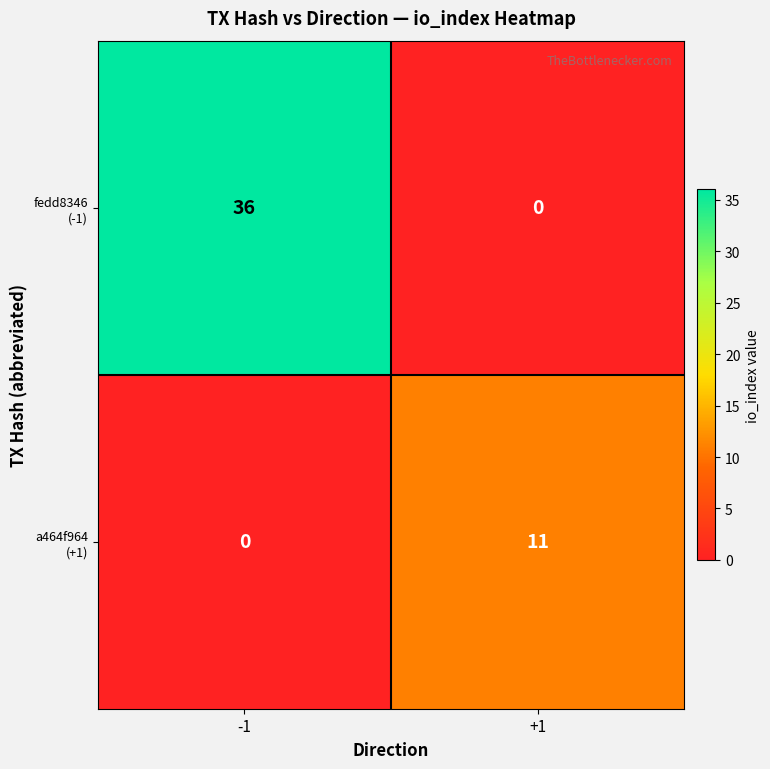

How many data points does each series have?

2